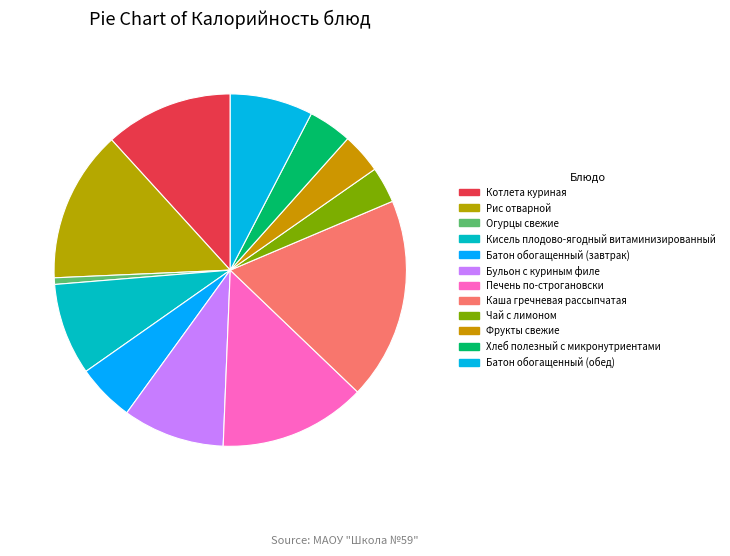

Is it true that Котлета куриная is 12% of the pie?

True